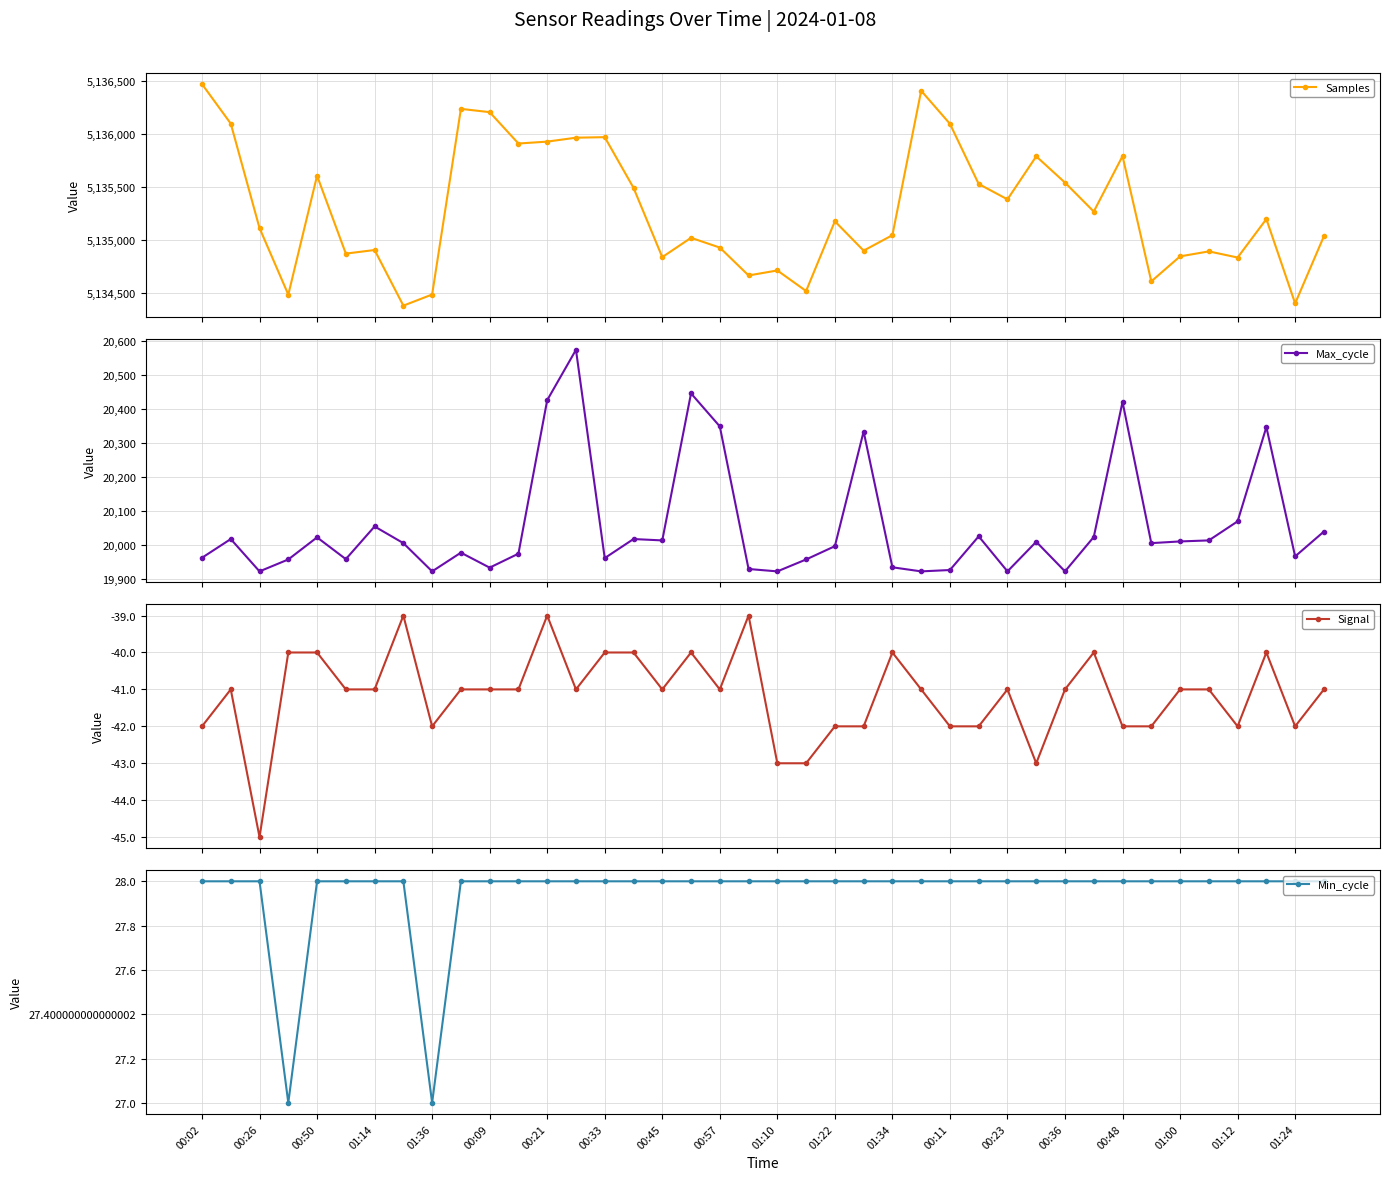

True or false: Signal has more than 2 interior local peaks.

True